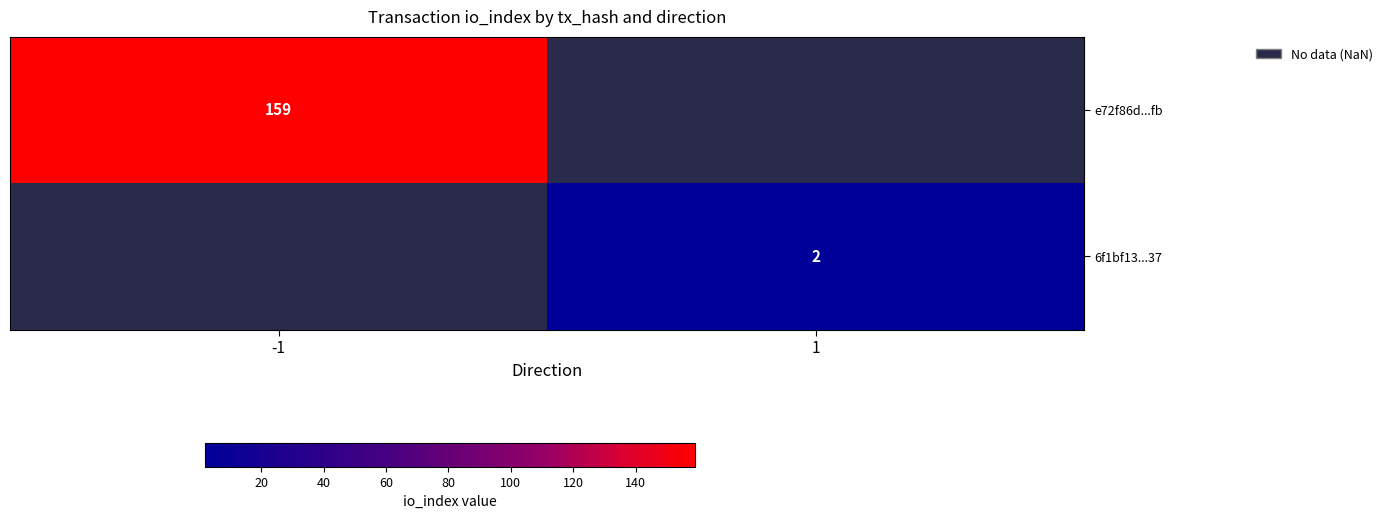

How many categories are shown in the chart?

2